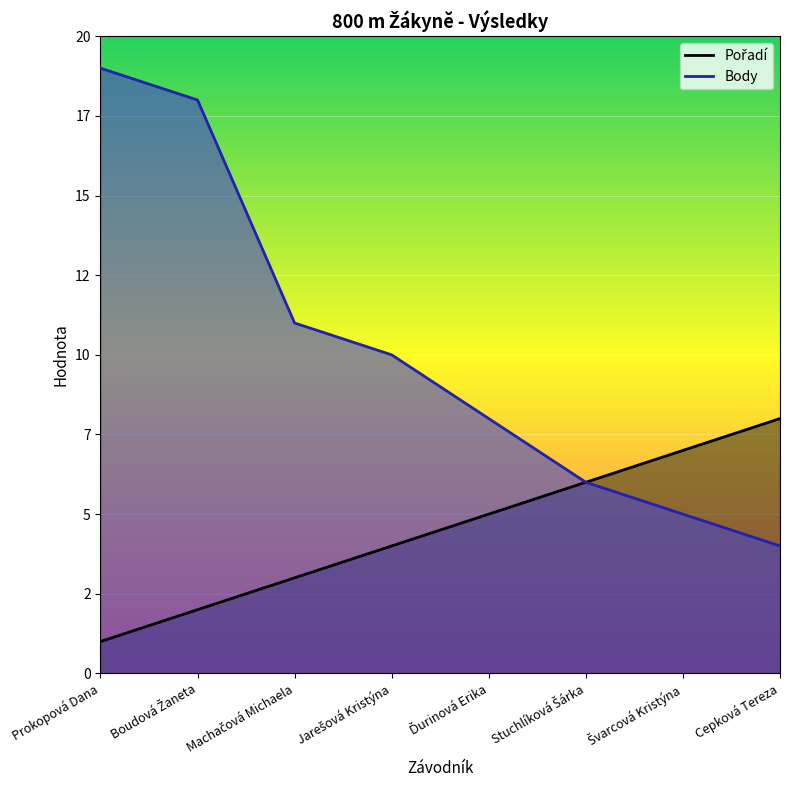

How many values in the Body series exceed 10?

3